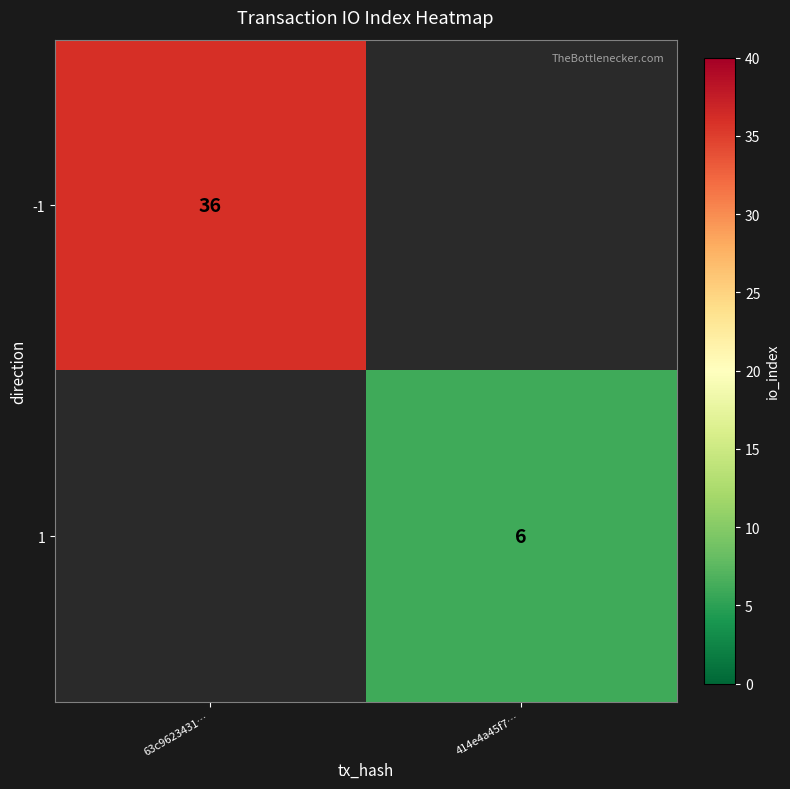

What is the minimum value shown in the chart?

6.0